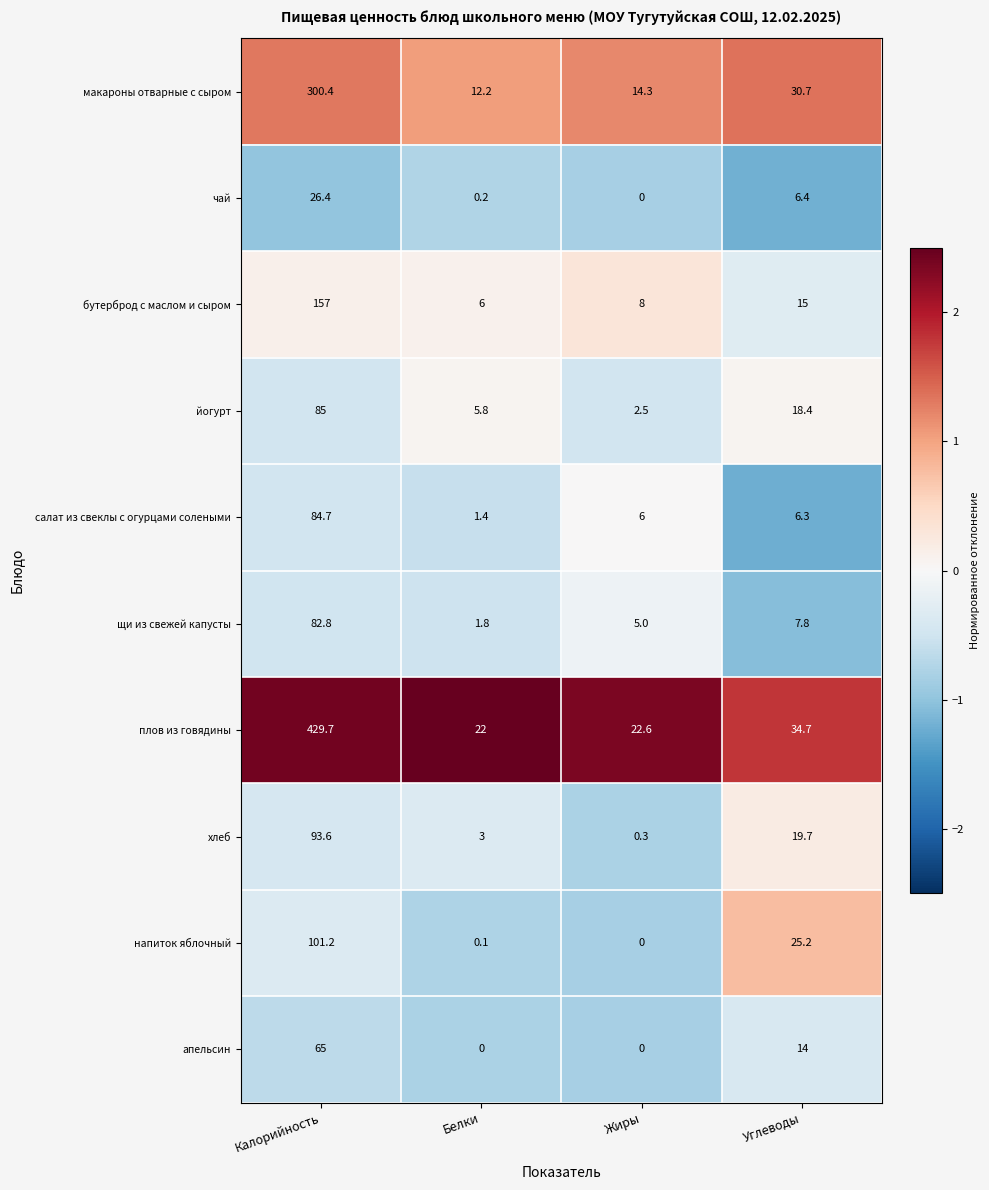

What is the difference between the maximum and second lowest values in the чай series?

26.2